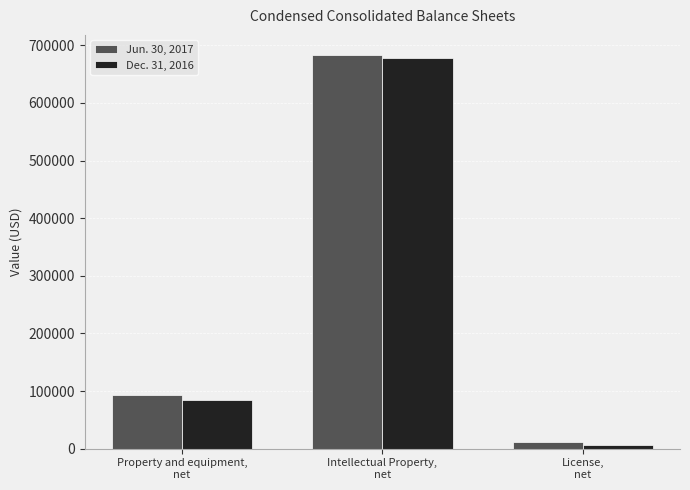

Which series has the widest spread of values?

Jun. 30, 2017